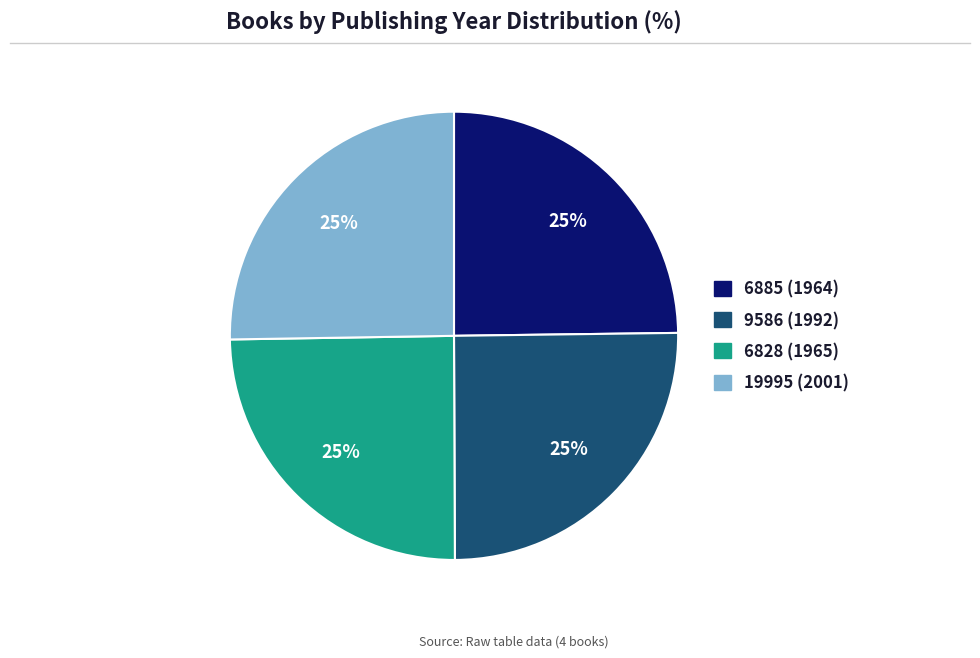

The 6828 (1965) slice represents 36% of the pie. True or false?

False